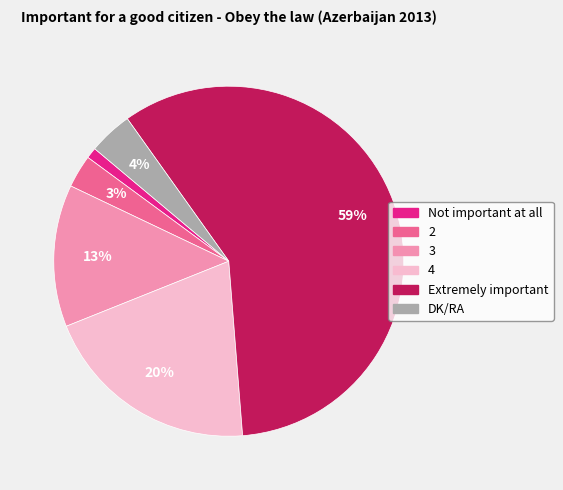

To the nearest percent, what portion does 3 represent?

13%